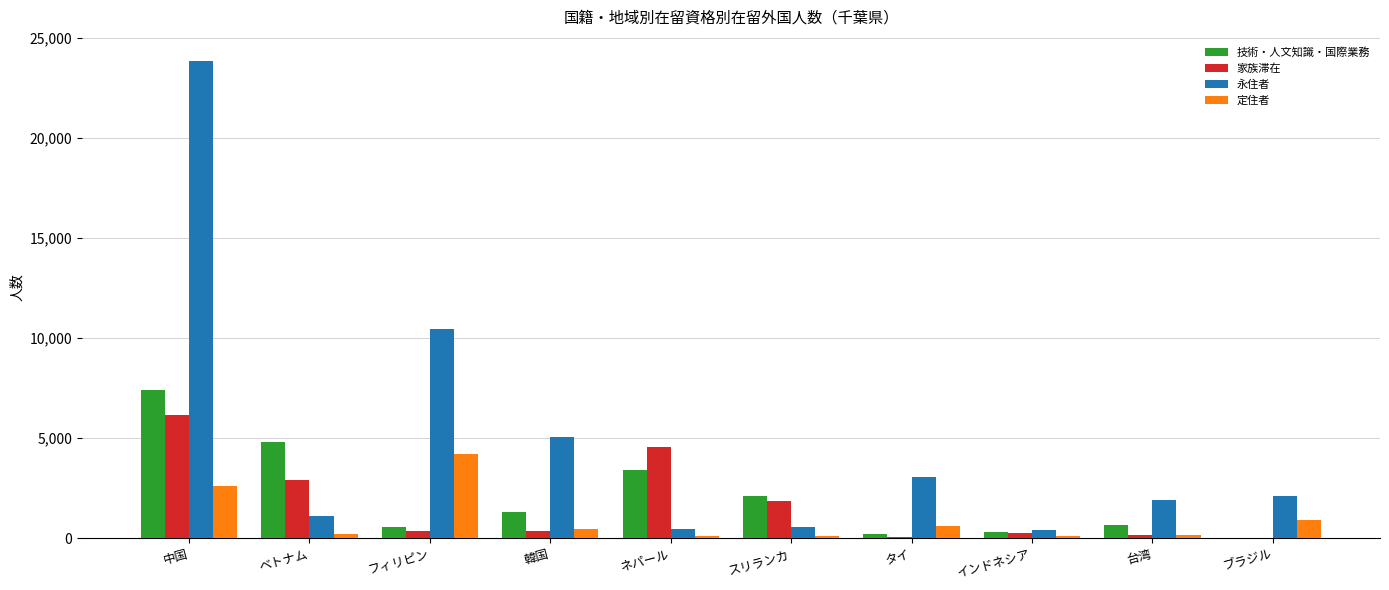

What is the highest value of the 家族滞在 series?

6170